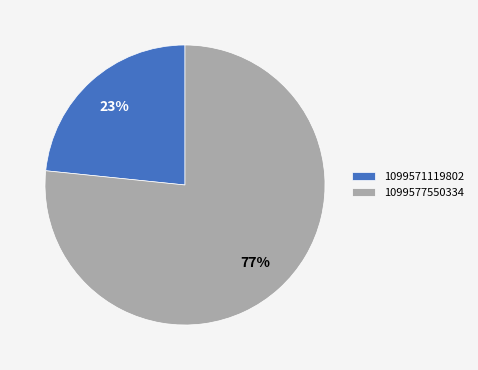

To the nearest percent, what portion does 1099577550334 represent?

77%